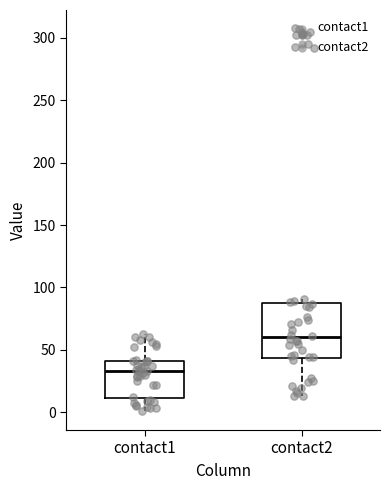

Reading left to right, transcribe this box plot: for each box, give where its median line is, the range the box spans, and where its two whiskers end, as read against the y-axis. The values are not printed on the chart, so give them approximately, as read against the axis.

contact1: median 35, box 10 to 40, whiskers 0 to 65
contact2: median 60, box 45 to 85, whiskers 15 to 90